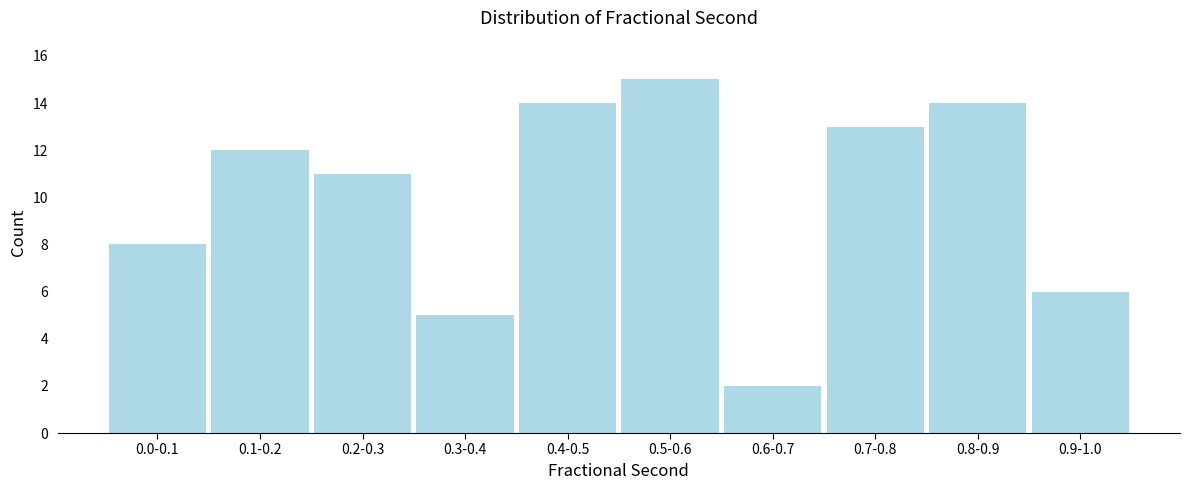

Reading left to right, list all the values displayed in this chart.

0.0-0.1=8	0.1-0.2=12	0.2-0.3=11	0.3-0.4=5	0.4-0.5=14	0.5-0.6=15	0.6-0.7=2	0.7-0.8=13	0.8-0.9=14	0.9-1.0=6